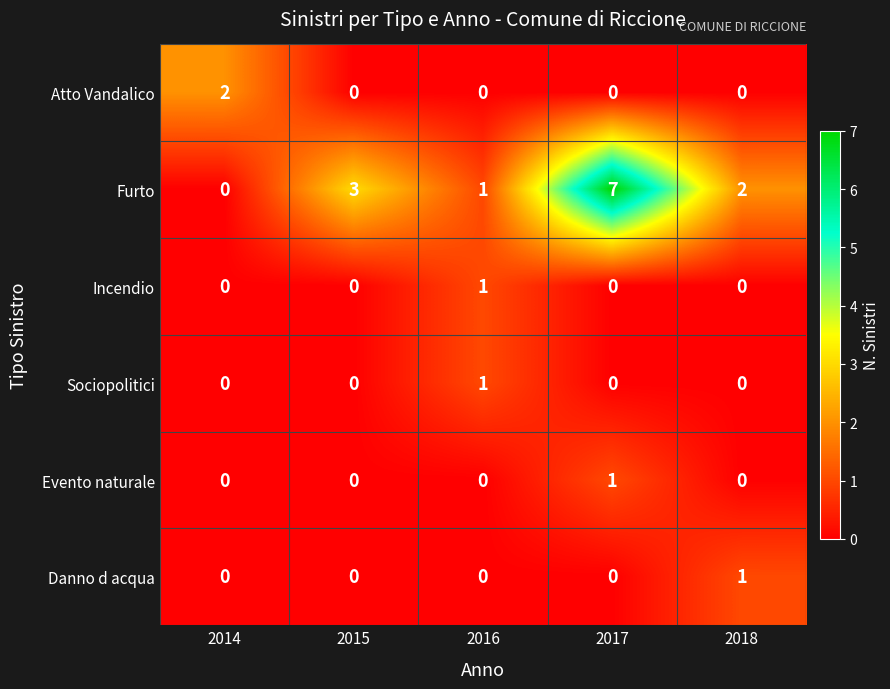

Reading left to right, list all the values displayed in this chart.

Atto Vandalico: 2	0	0	0	0
Furto: 0	3	1	7	2
Incendio: 0	0	1	0	0
Sociopolitici: 0	0	1	0	0
Evento naturale: 0	0	0	1	0
Danno d acqua: 0	0	0	0	1